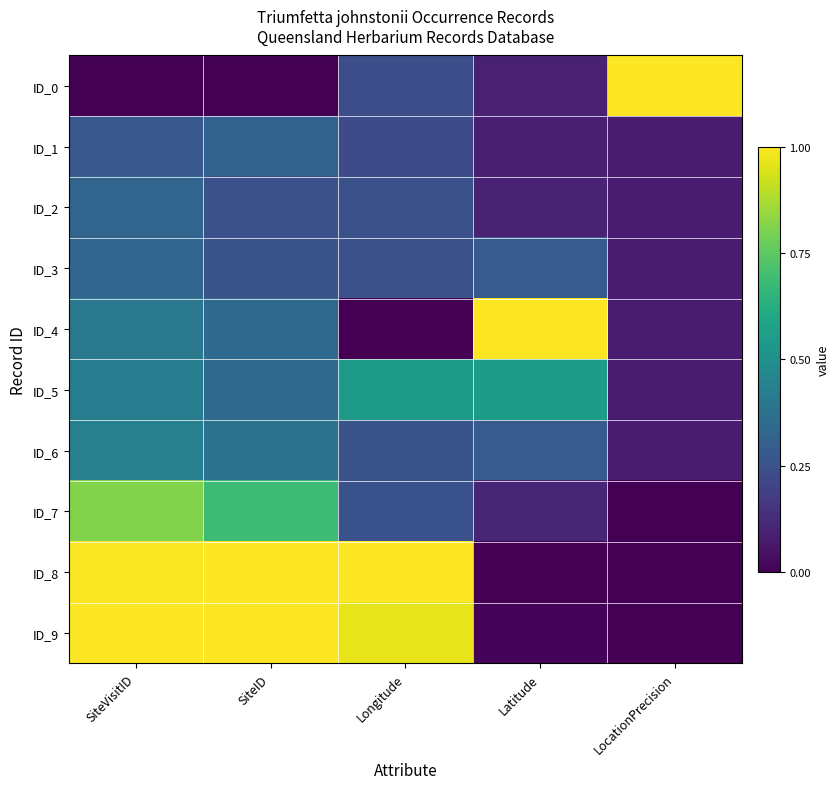

Which series changed the most between SiteVisitID and Longitude?

ID_7